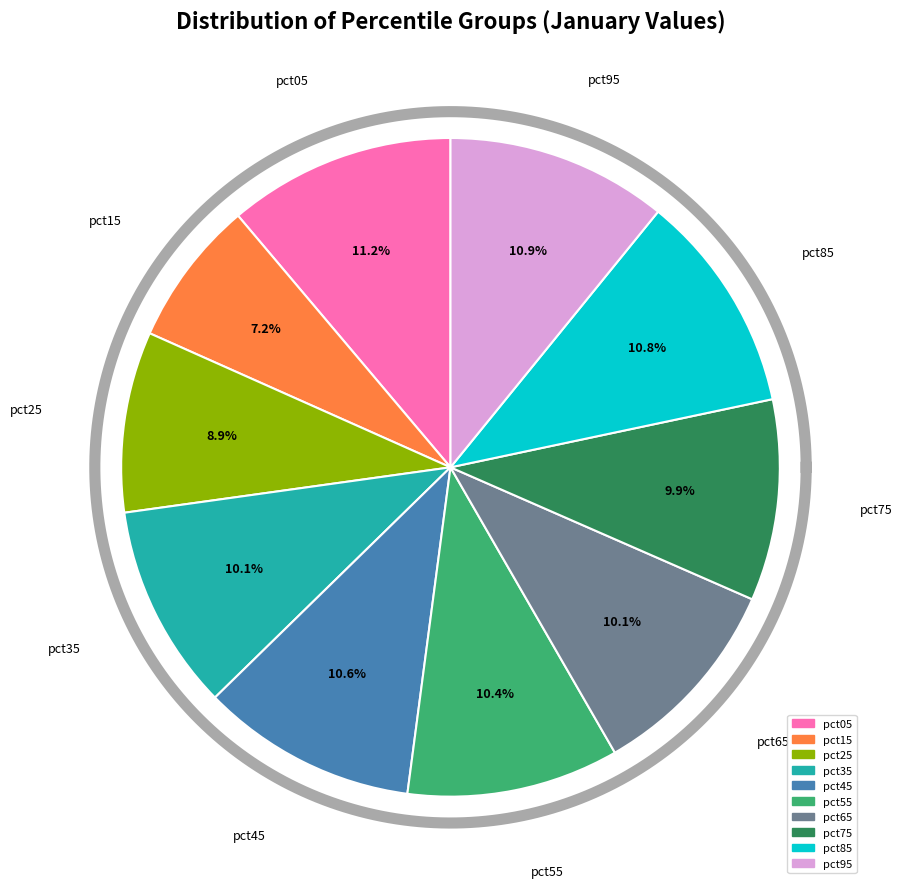

To the nearest percent, what portion does pct85 represent?

11%